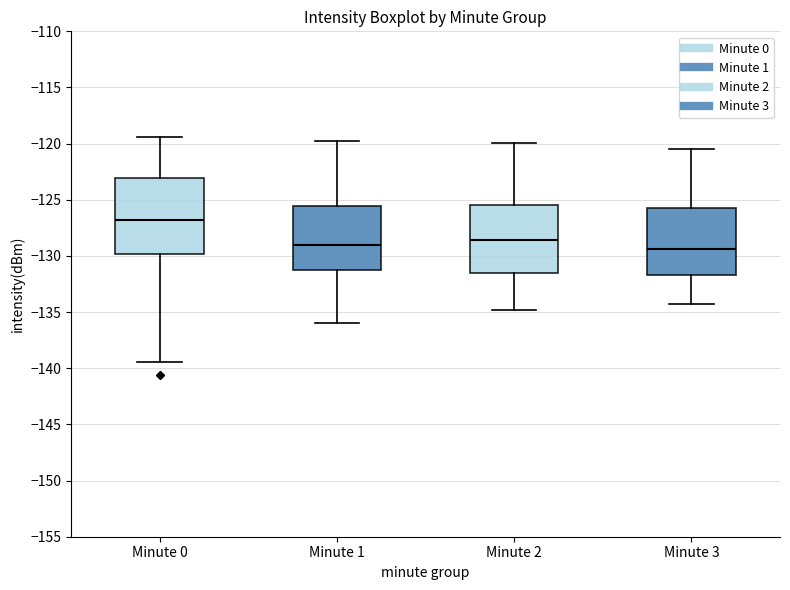

Reading left to right, transcribe this box plot: for each box, give where its median line is, the range the box spans, and where its two whiskers end, as read against the y-axis. The values are not printed on the chart, so give them approximately, as read against the axis.

Minute 0: median -127.0, box -130.0 to -123.0, whiskers -139.5 to -119.5
Minute 1: median -129.0, box -131.0 to -125.5, whiskers -136.0 to -120.0
Minute 2: median -128.5, box -131.5 to -125.5, whiskers -135.0 to -120.0
Minute 3: median -129.5, box -131.5 to -125.5, whiskers -134.5 to -120.5